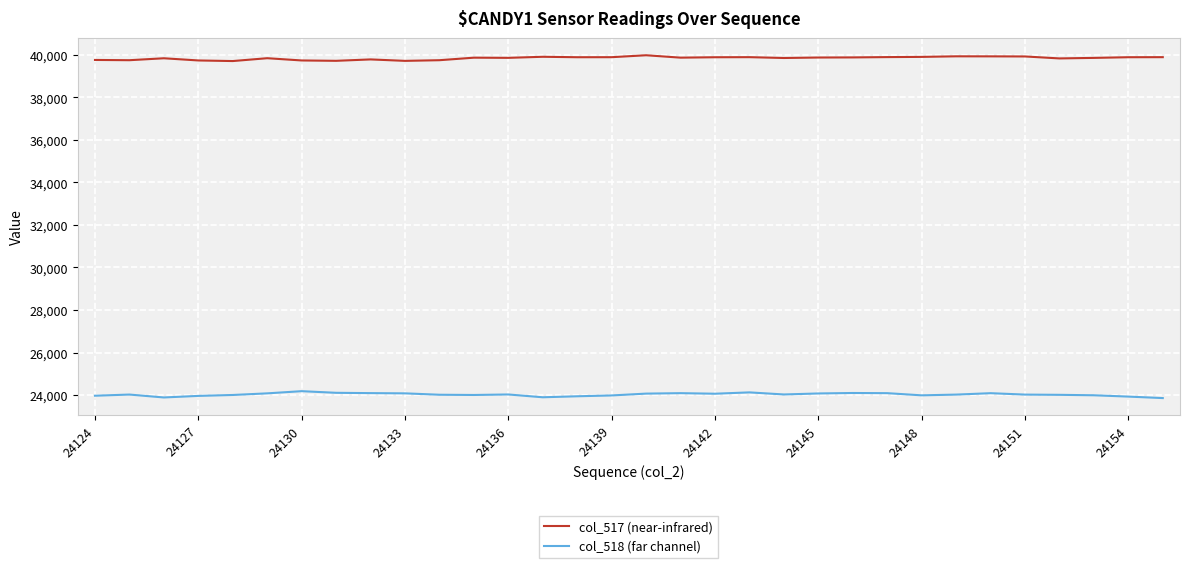

What is the minimum value for col_518 (far channel)?

23857